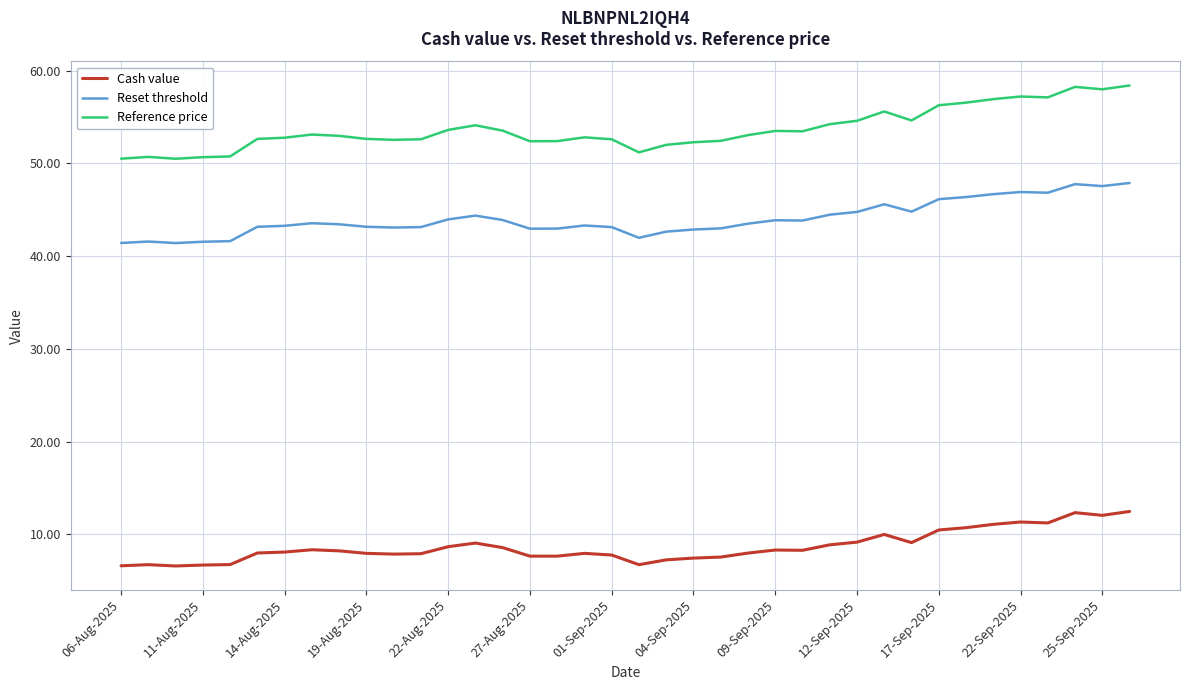

True or false: Reset threshold and Reference price intersect in this chart.

False